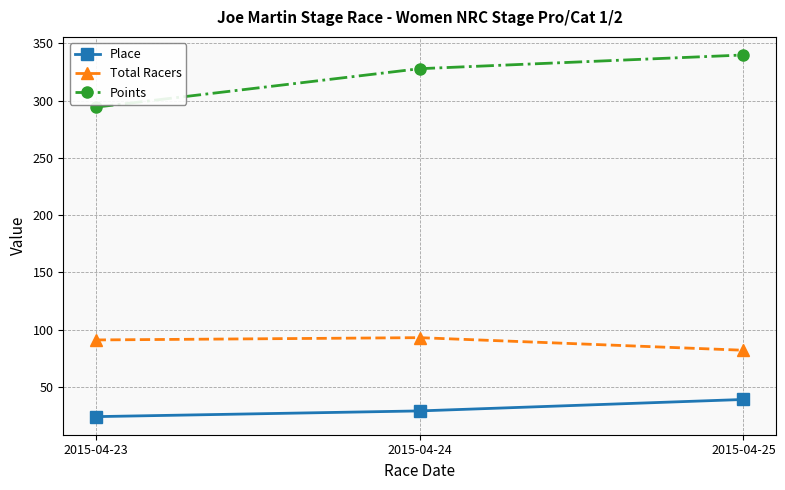

What is the total value across all series at 2015-04-24?

450.0